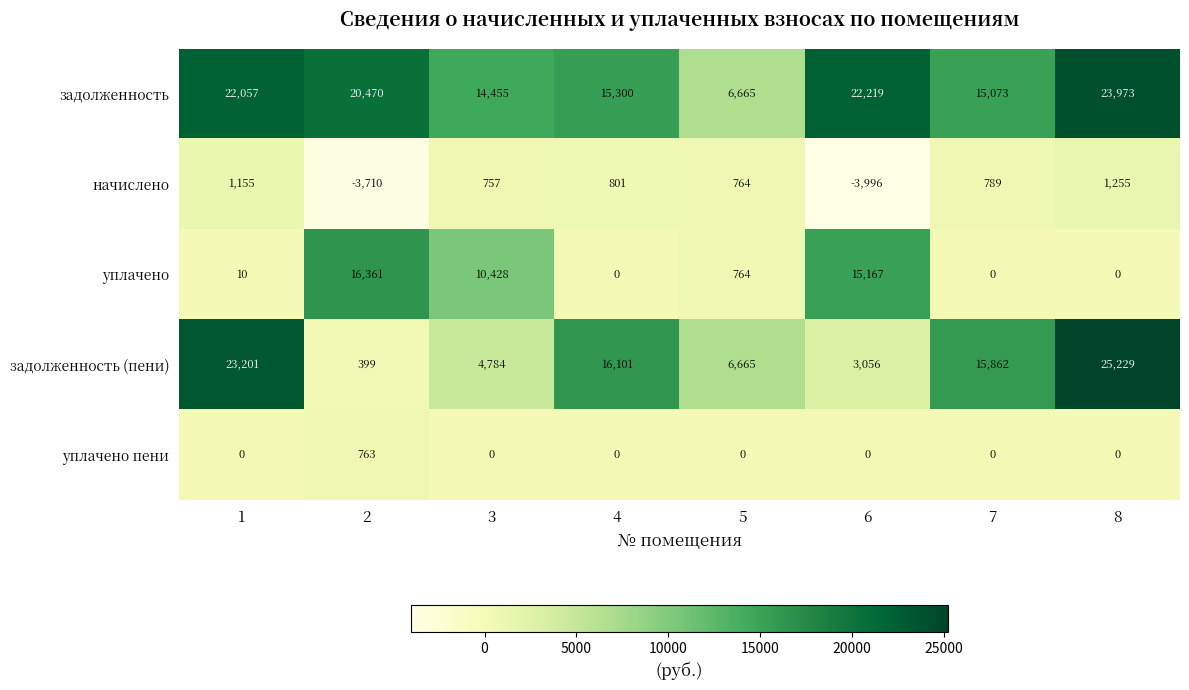

What is the sum of the задолженность values at 5 and 7?

21738